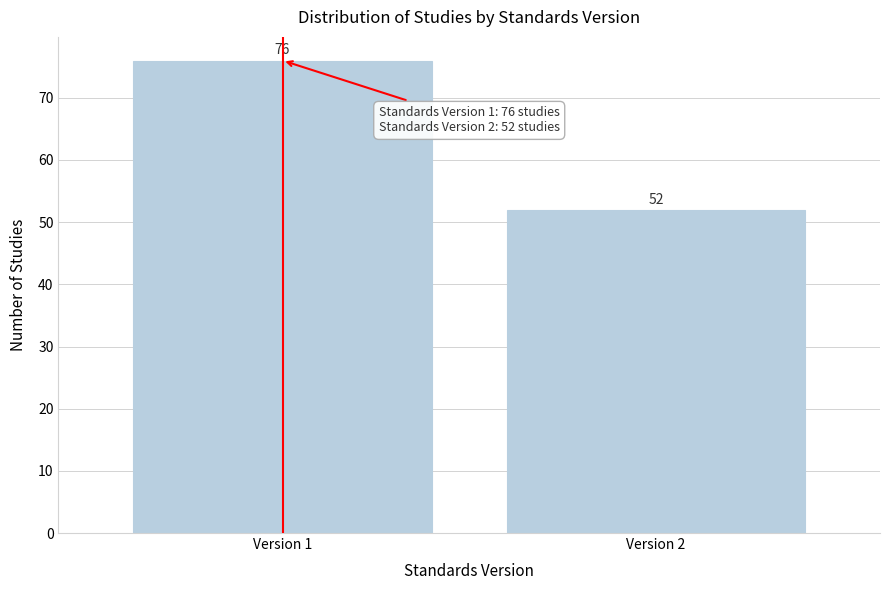

Reading left to right, what are all the values shown in this chart?

76	52